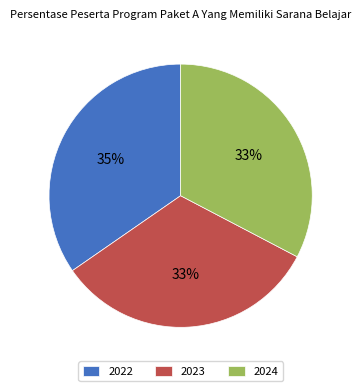

Is the sum of 2023 and 2022 greater than half?

Yes